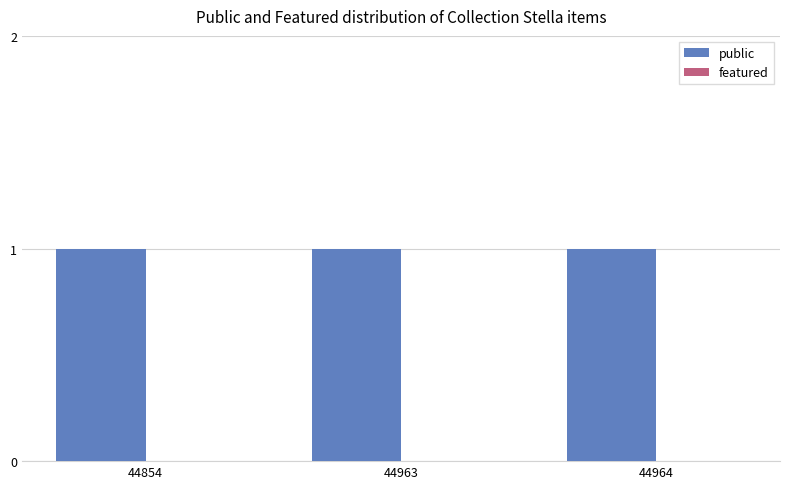

What is the maximum value shown in the chart?

1